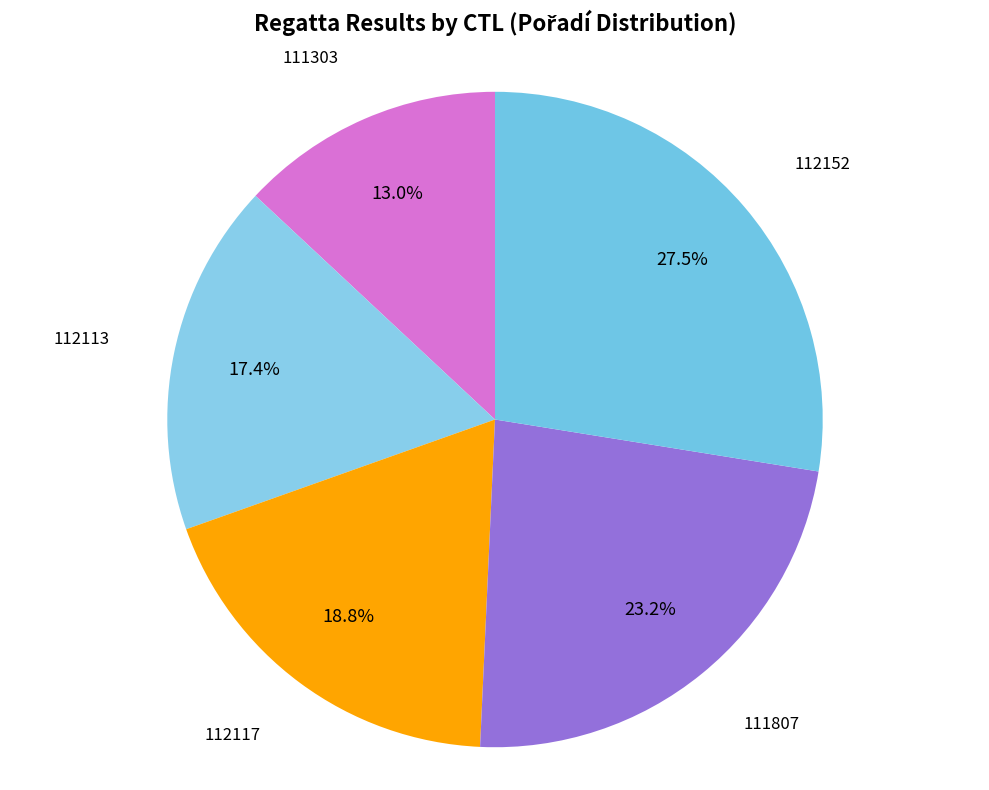

Rank the categories by value from lowest to highest.

111303, 112113, 112117, 111807, 112152